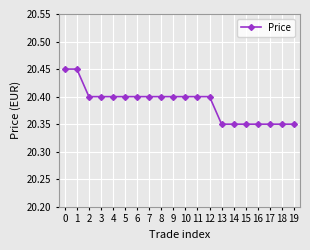

Does the chart display data point markers on the line(s)?

Yes